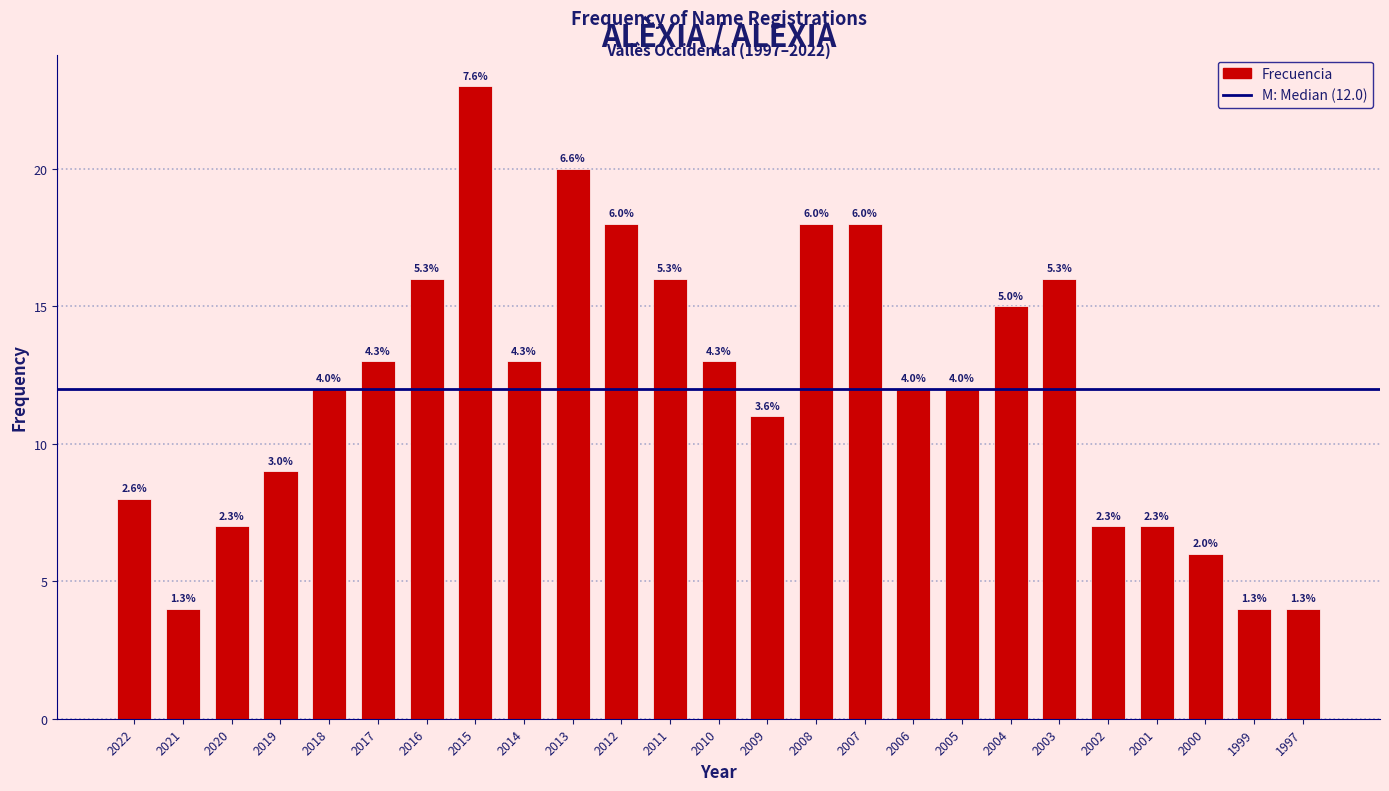

Does the chart contain any negative values?

No